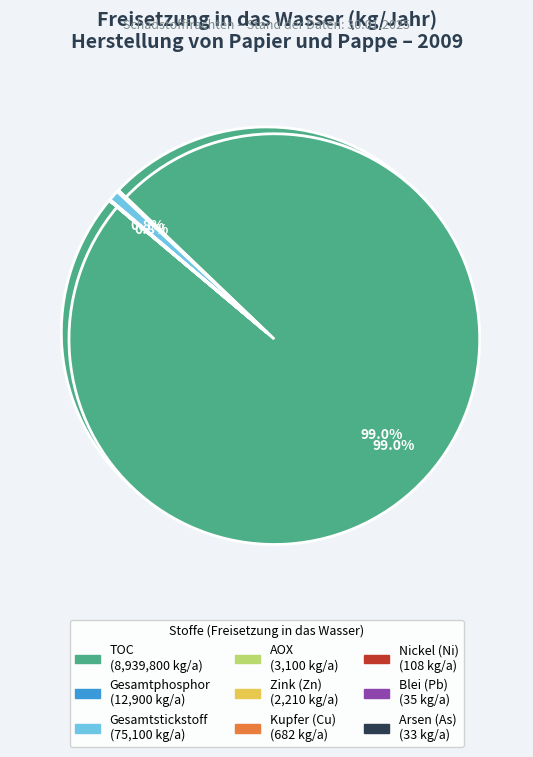

Combined, what portion of the pie is AOX and Gesamtphosphor?

0.2%